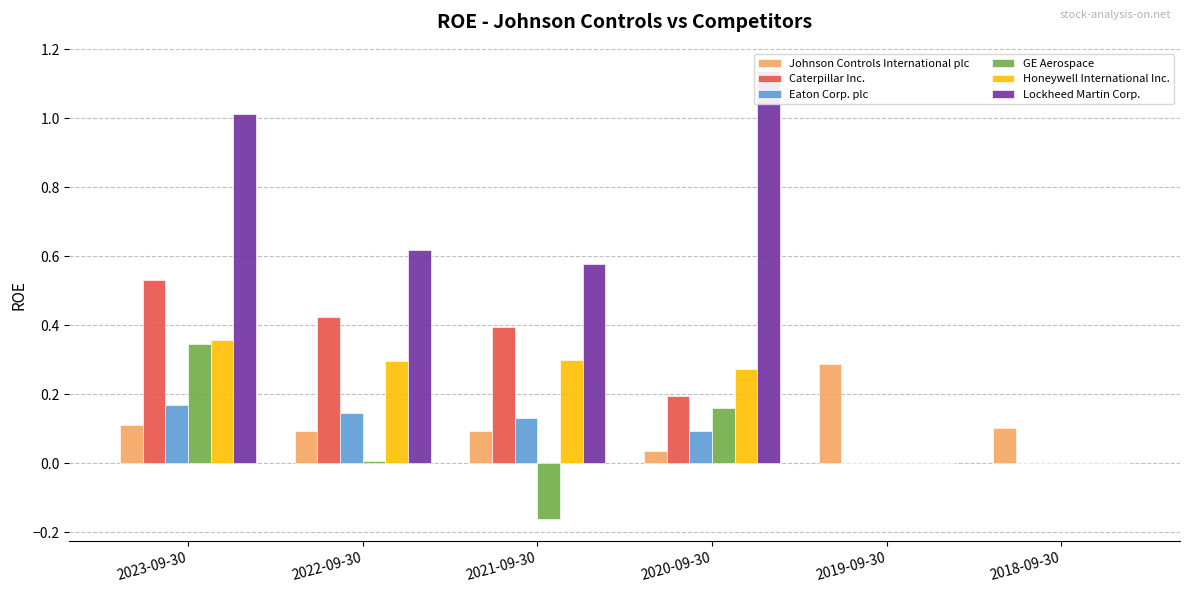

Which label corresponds to the largest value in the chart?

2020-09-30